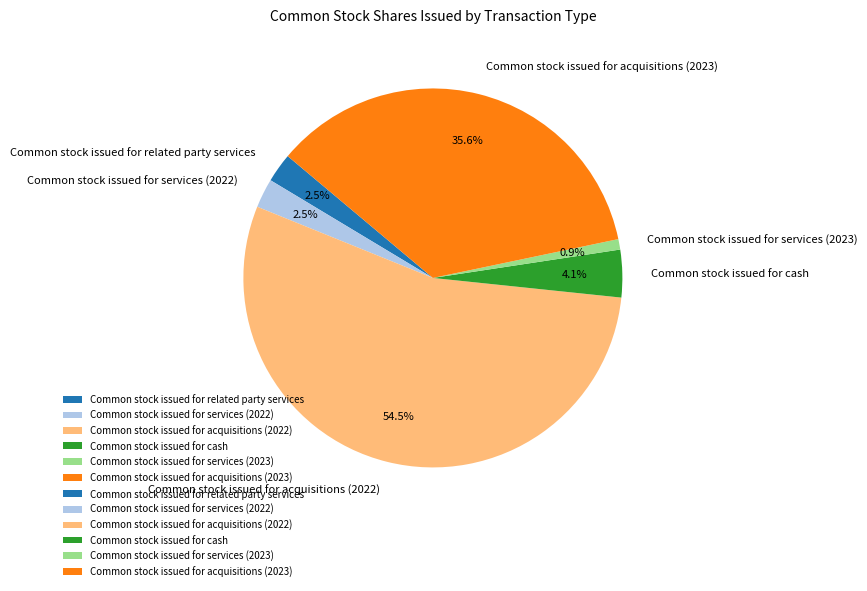

Which category has the smallest portion of the pie?

Common stock issued for services (2023)